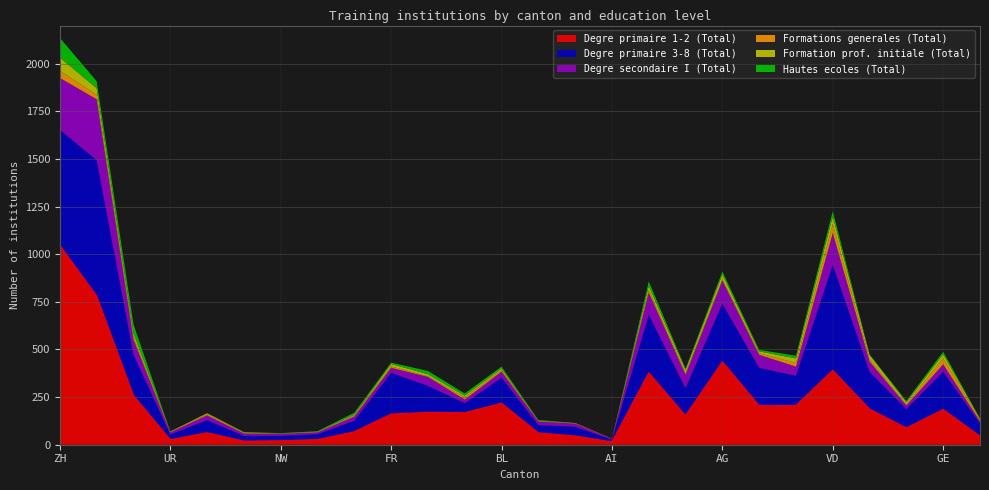

True or false: Hautes ecoles (Total) and Degre primaire 3-8 (Total) cross at least once.

False